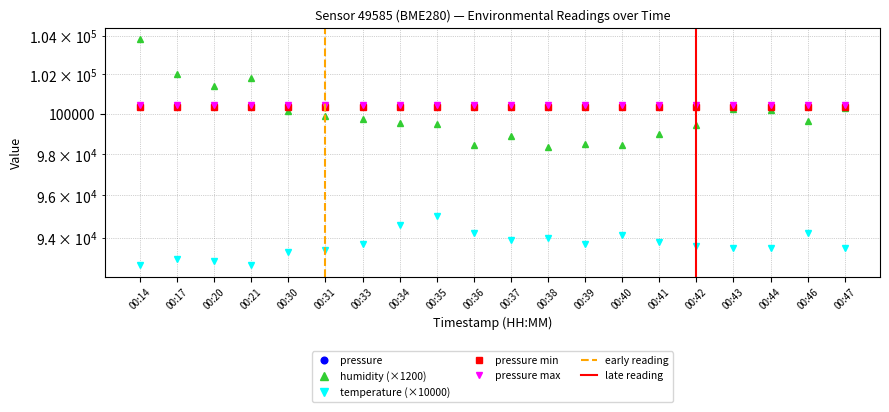

True or false: temperature and humidity intersect in this chart.

False